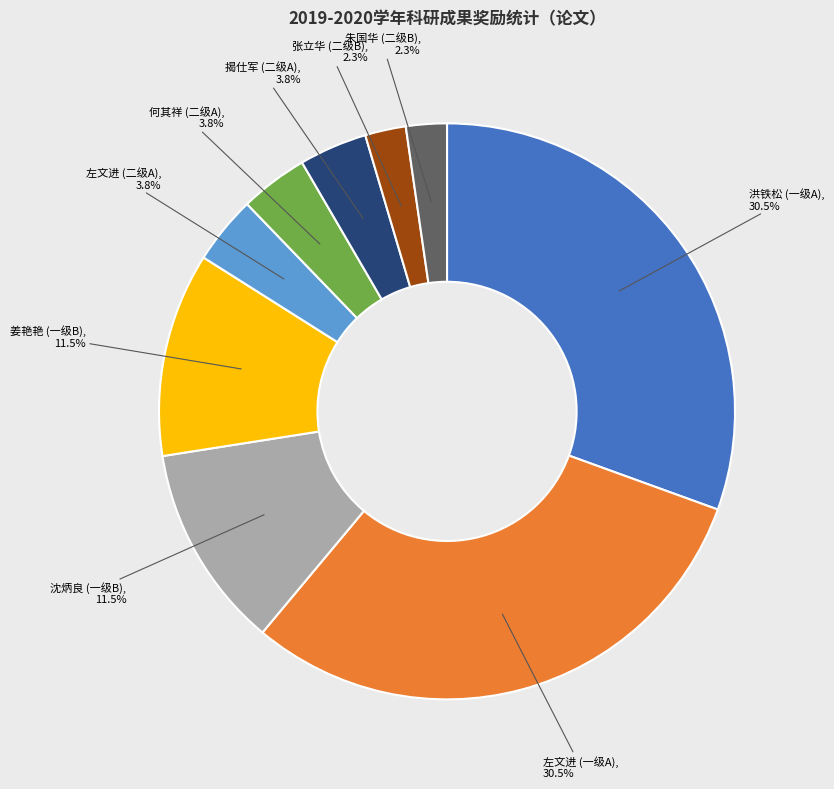

To the nearest percent, what portion does 张立华 (二级B) represent?

2%